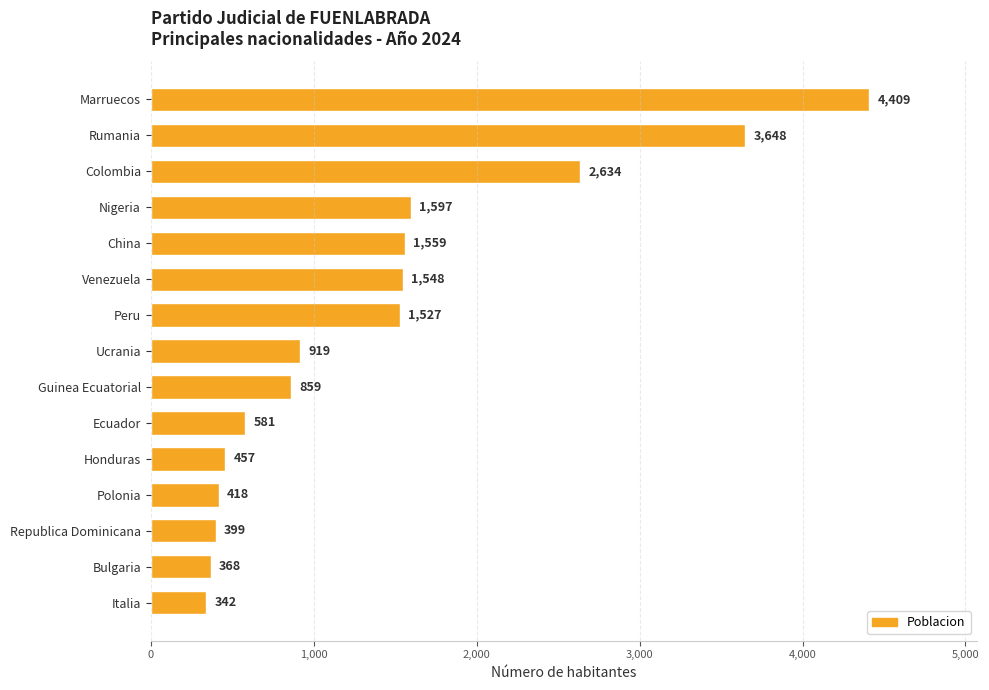

How many values are below 919?

7